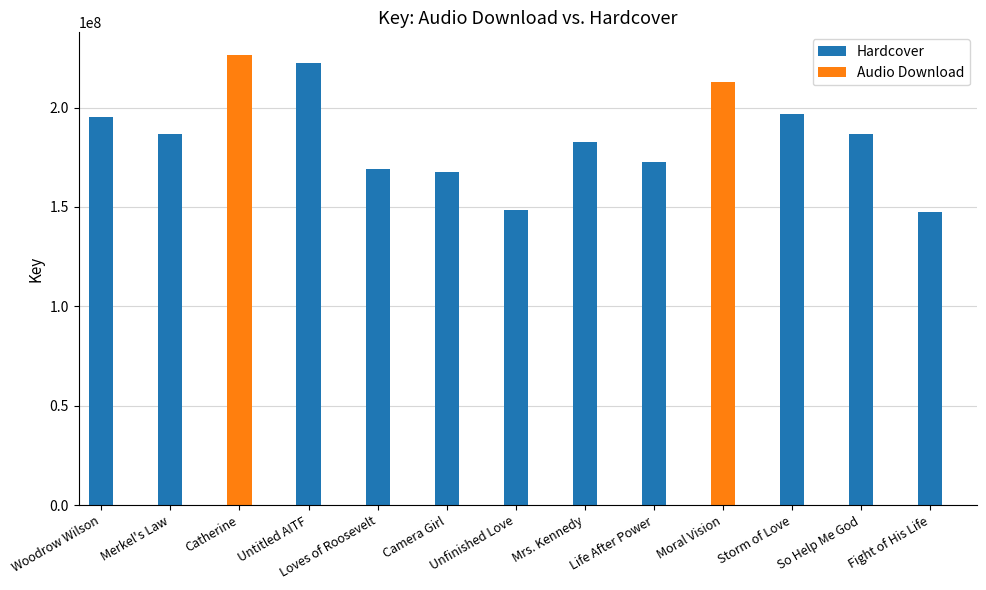

What is the sum of all Hardcover values?

1975298419